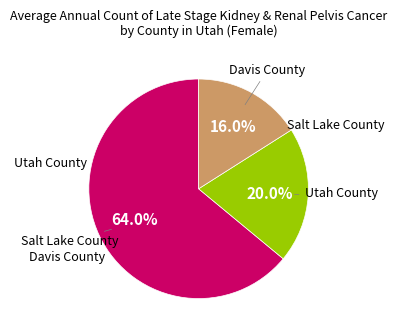

Is there a majority slice in this chart?

Yes